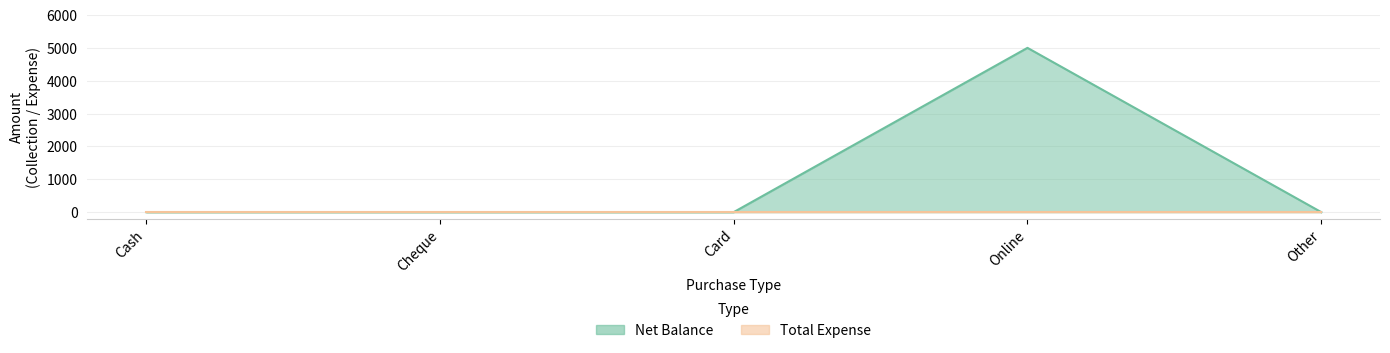

Reading left to right, what are all the values shown in this chart?

Cash=0	Cheque=0	Card=0	Online=5000	Other=0